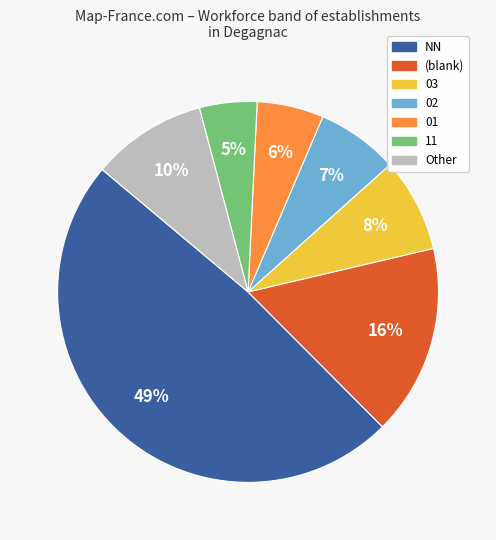

To the nearest percent, what is the difference between the largest and smallest slice percentages?

44%